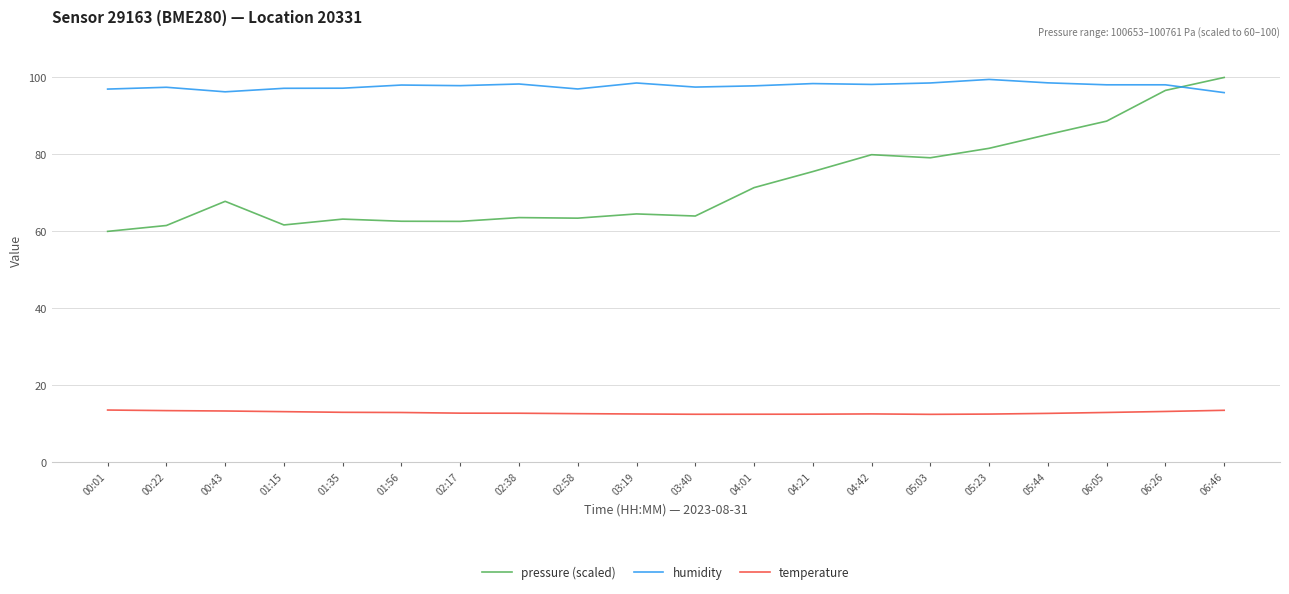

How many values in the pressure (scaled) series are below 67?

10